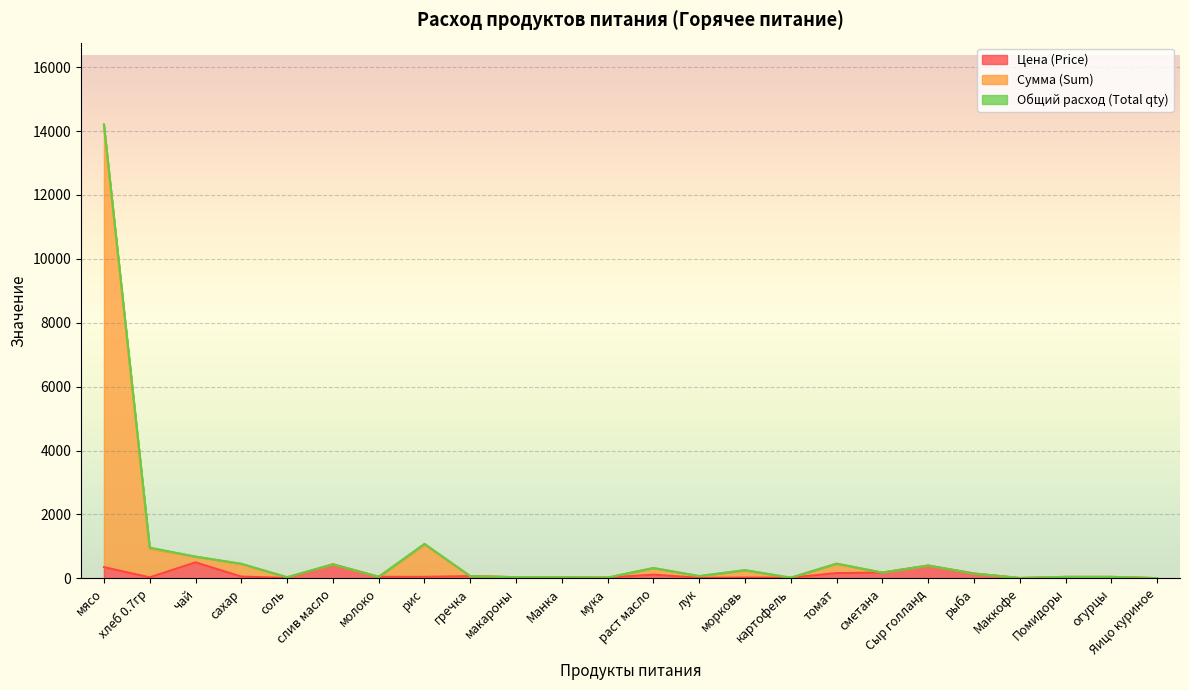

At which category is the sum across all series the highest?

мясо